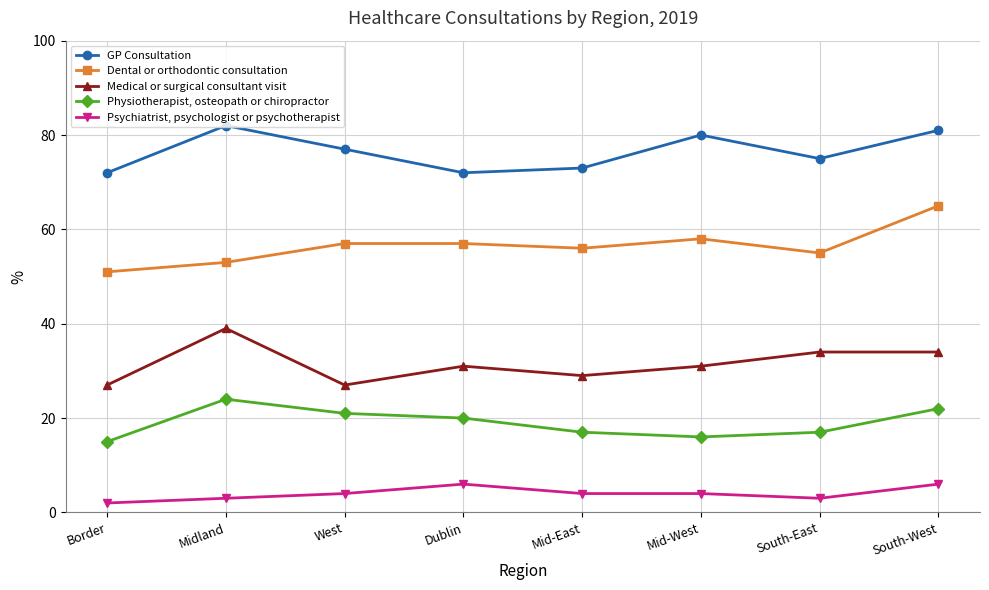

True or false: Psychiatrist, psychologist or psychotherapist and GP Consultation intersect in this chart.

False